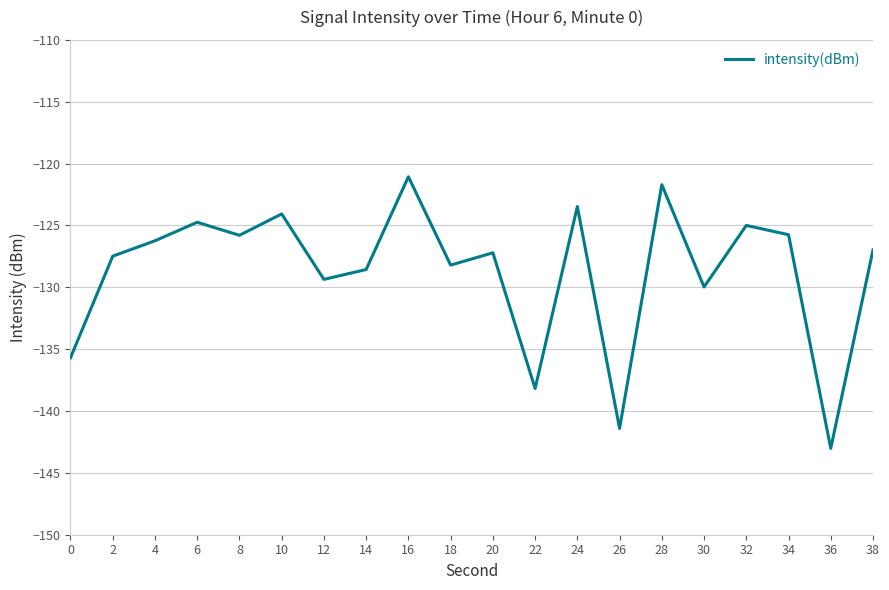

What is the average value?

-128.7